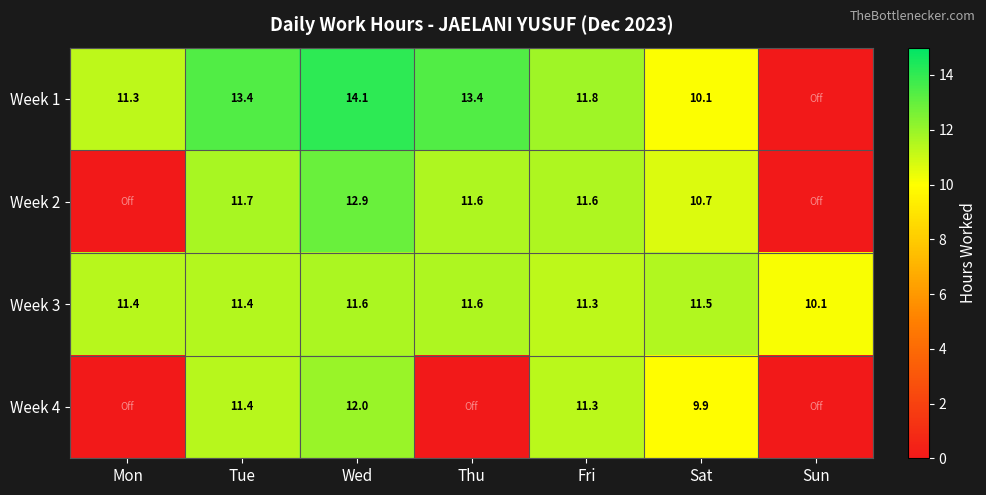

What is the difference between the highest and lowest values at Sun?

10.1